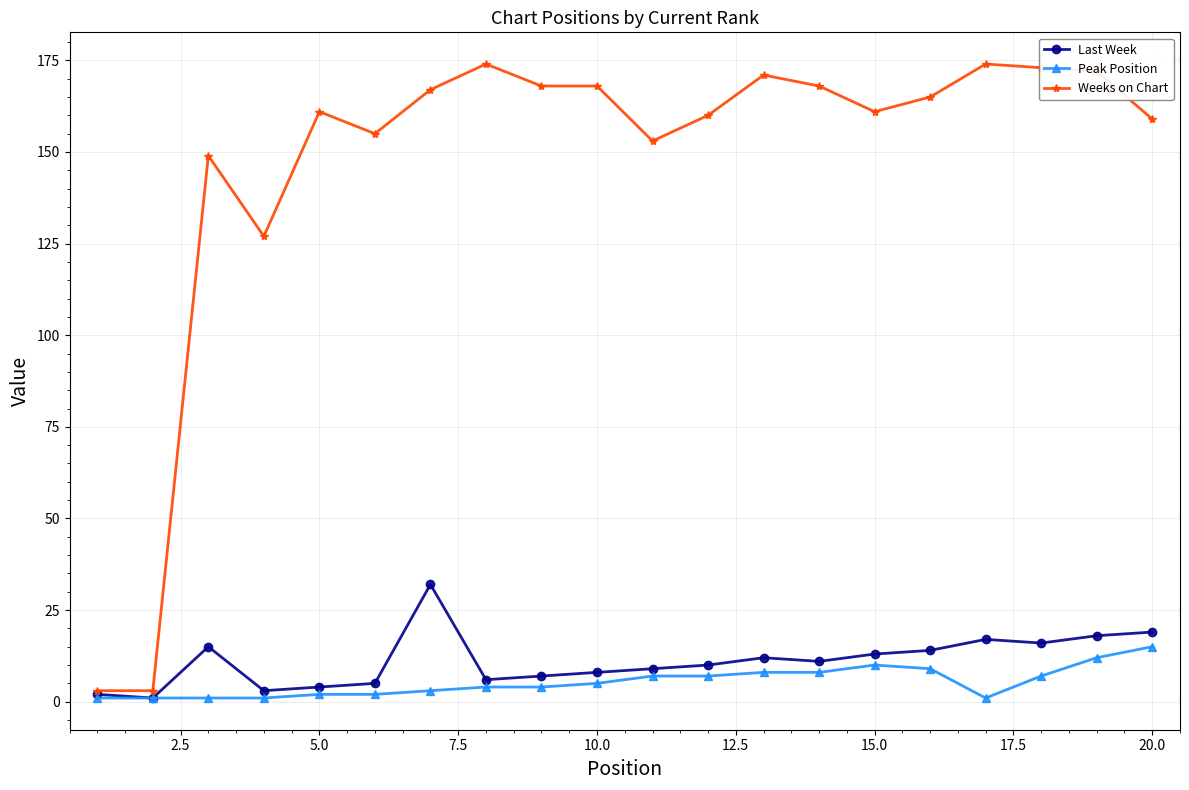

At how many categories does at least one series exceed 96?

18